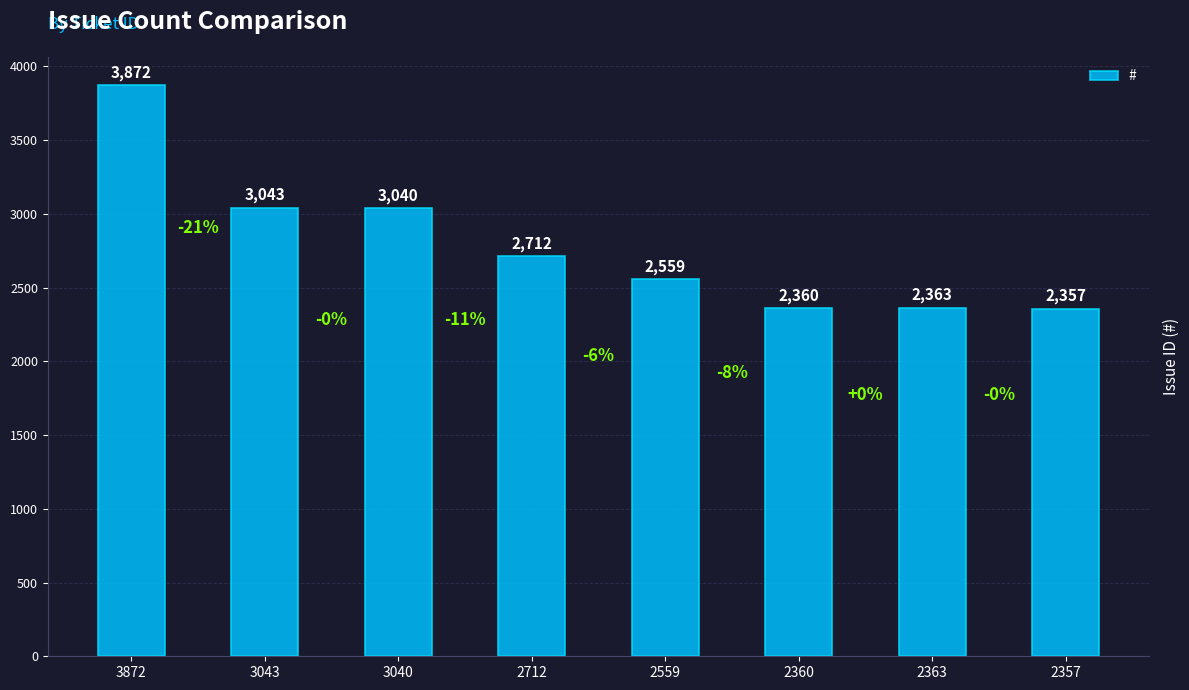

What is the difference between the maximum and minimum values?

1515